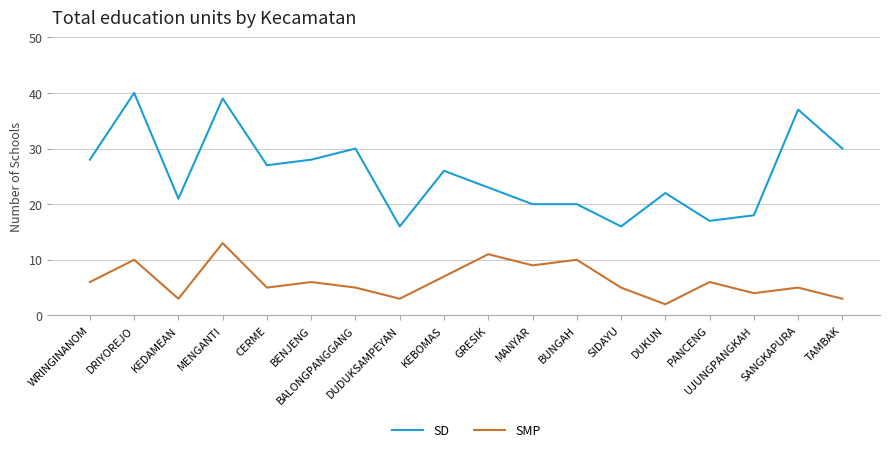

True or false: SD and SMP cross at least once.

False